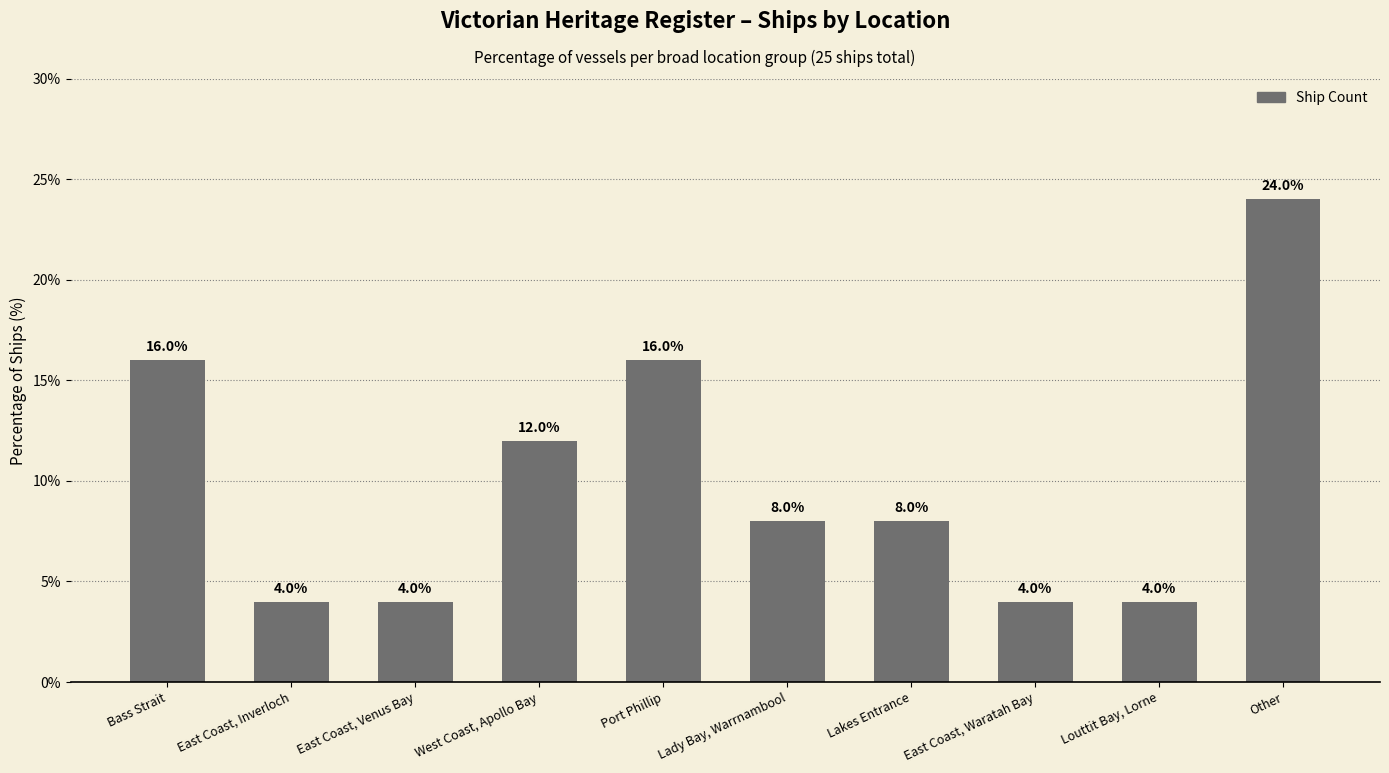

Reading left to right, what are all the values shown in this chart?

Bass Strait=16	East Coast, Inverloch=4	East Coast, Venus Bay=4	West Coast, Apollo Bay=12	Port Phillip=16	Lady Bay, Warrnambool=8	Lakes Entrance=8	East Coast, Waratah Bay=4	Louttit Bay, Lorne=4	Other=24